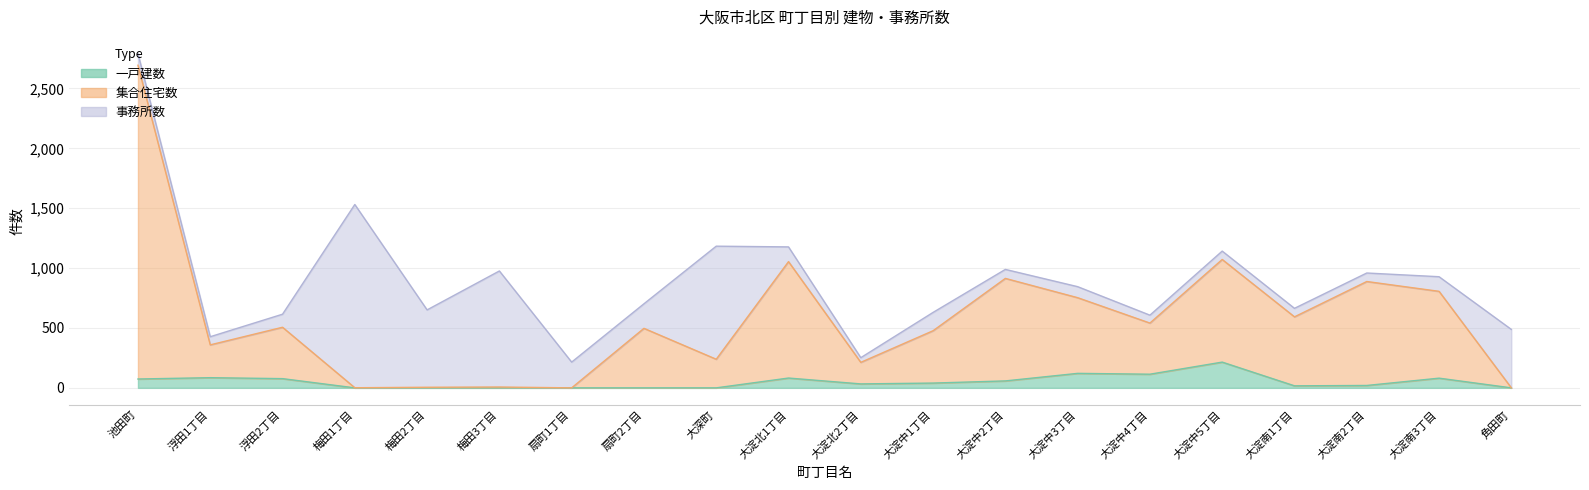

Is the value of 集合住宅数 at 梅田2丁目 greater than the value of 一戸建数 at 大淀中2丁目?

No